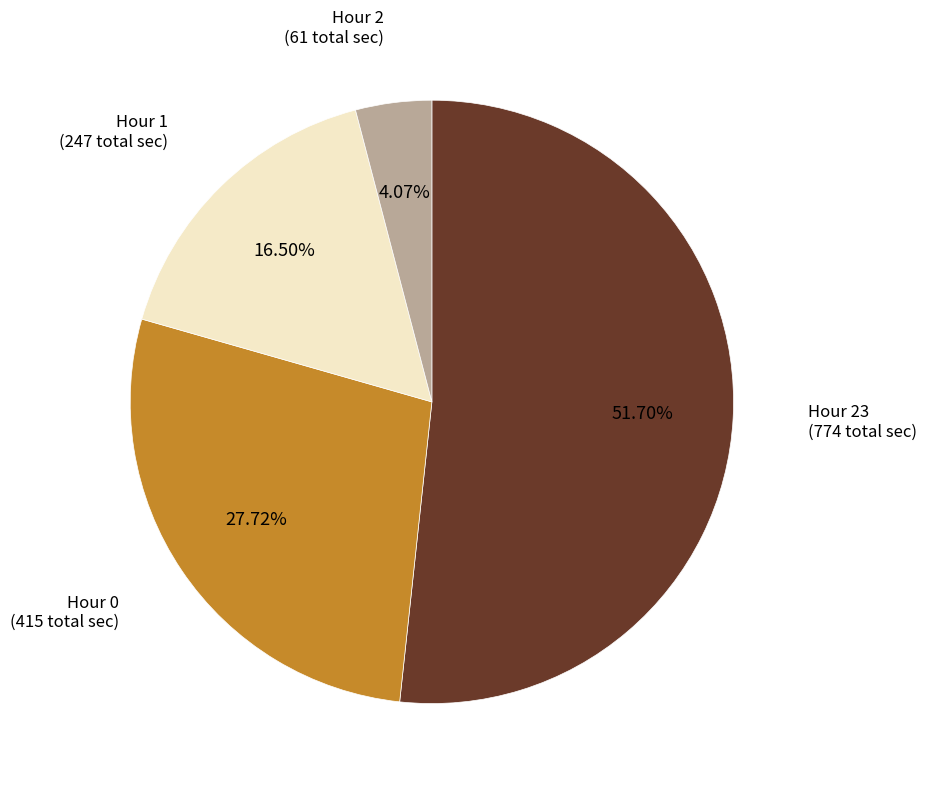

How many slices are in this pie chart?

4